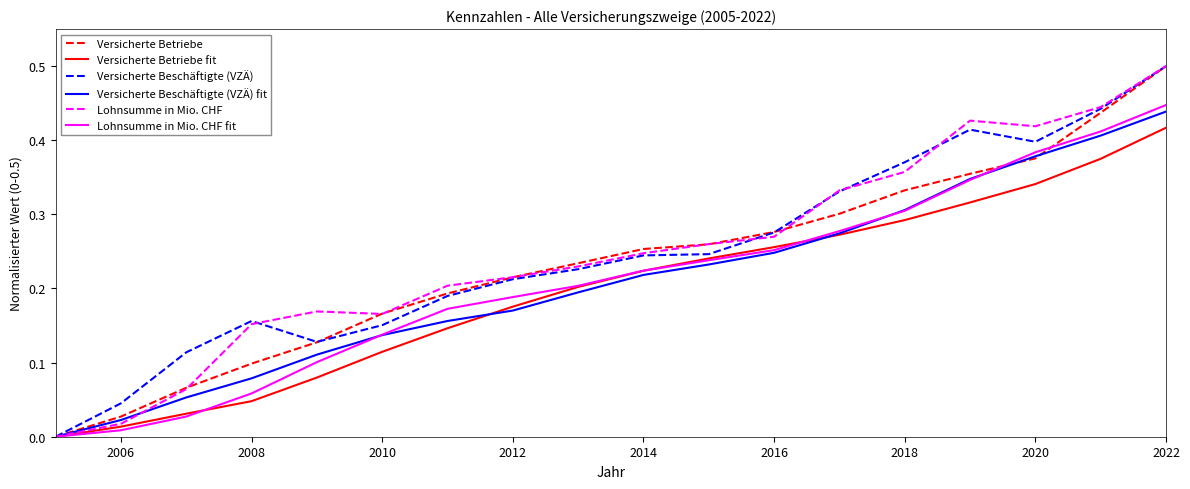

What is the greatest value displayed?

0.5